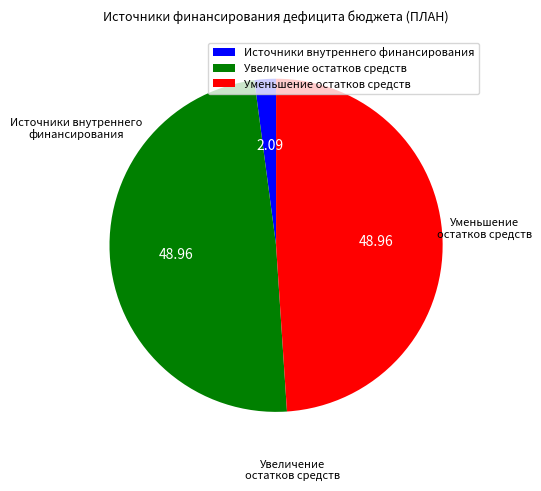

True or false: Источники внутреннего финансирования accounts for 1% of the total.

False